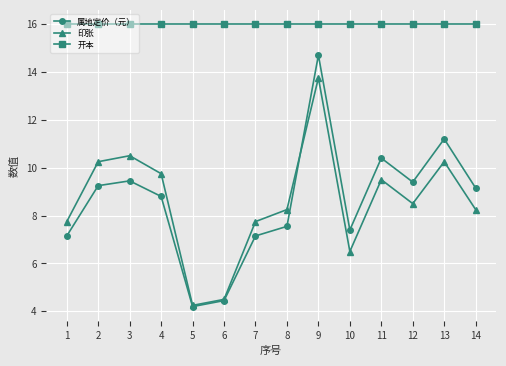

How many series are shown in this chart?

3